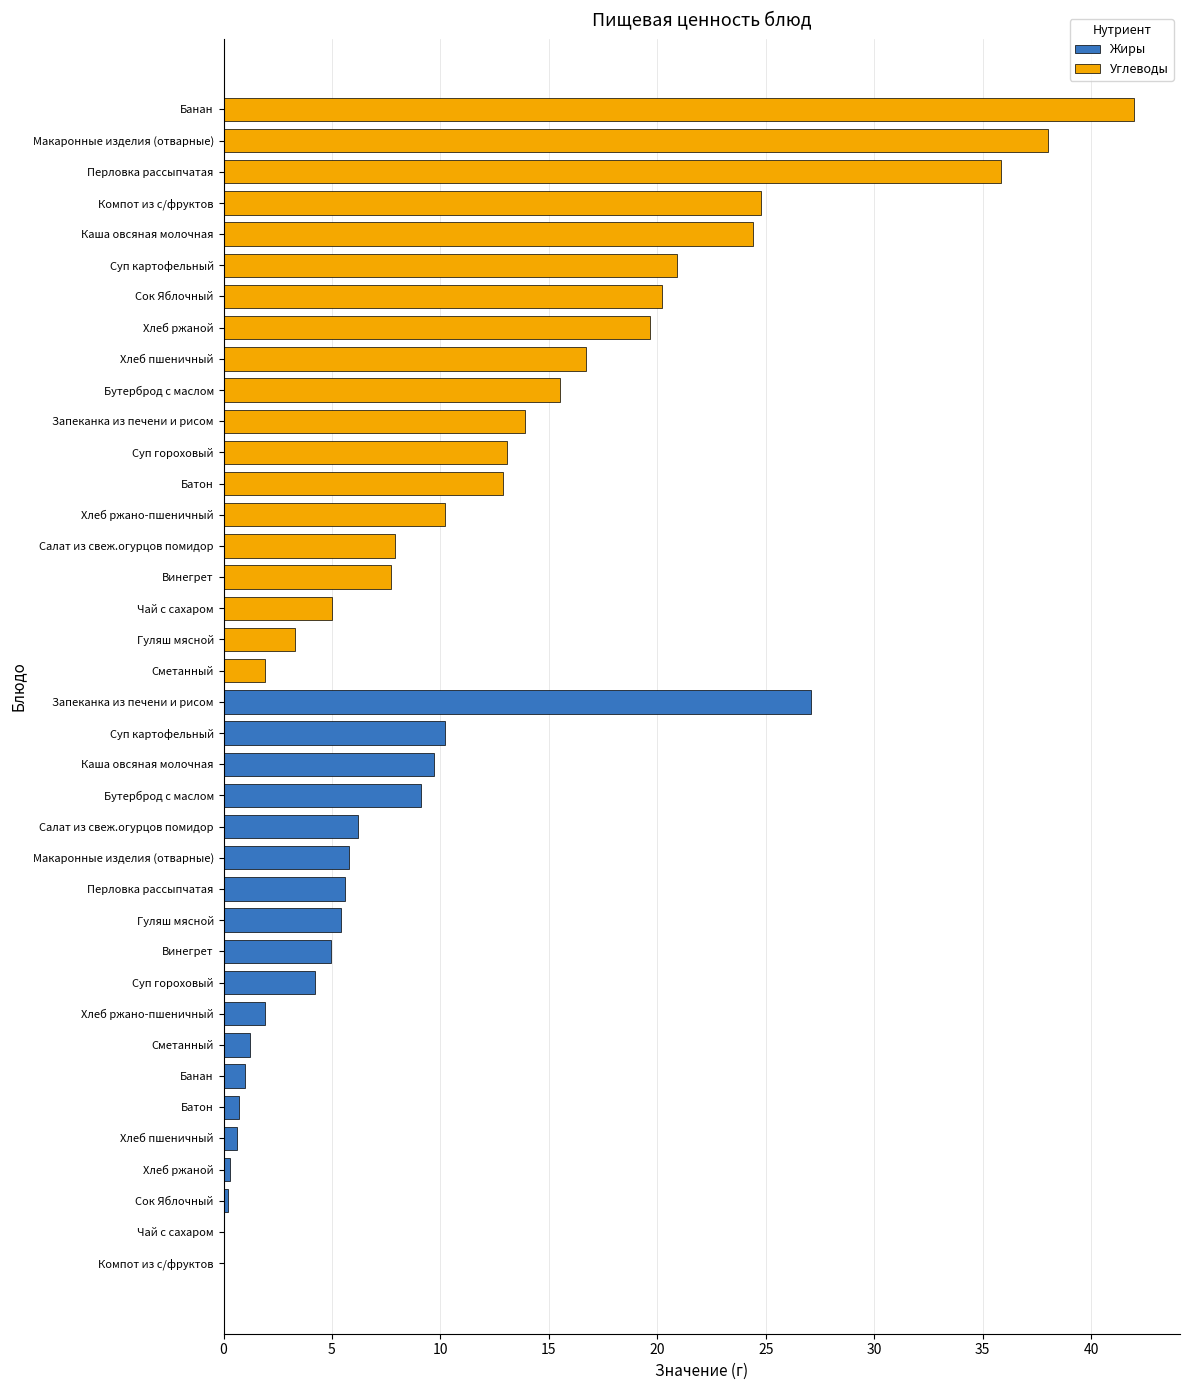

How many groups of bars are there?

19